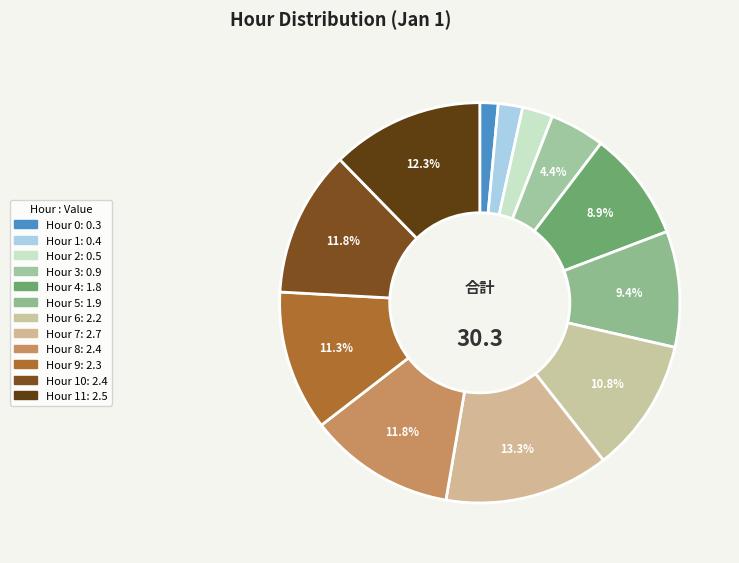

How many slices are in this pie chart?

12